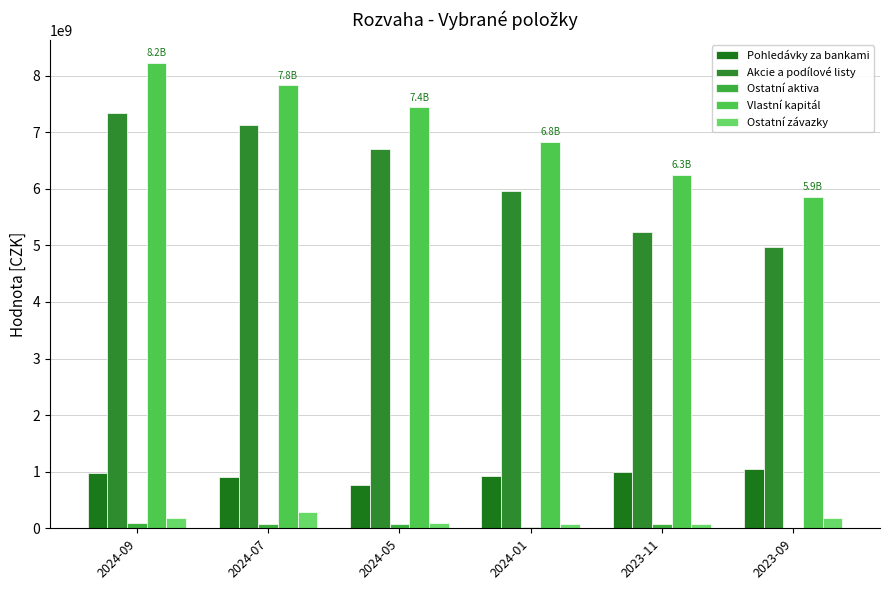

What is the spread (max minus min) of values at 2024-09?

8126710194.1